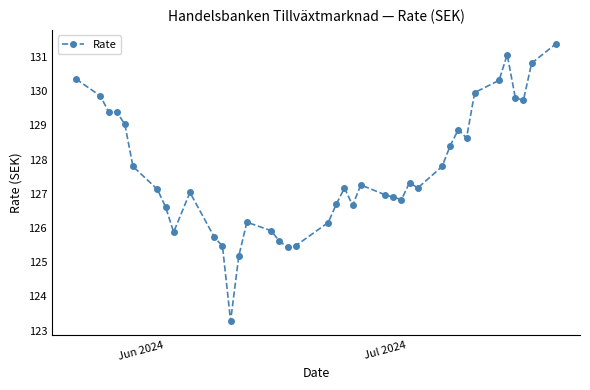

What is the difference between the second highest and minimum values?

7.8